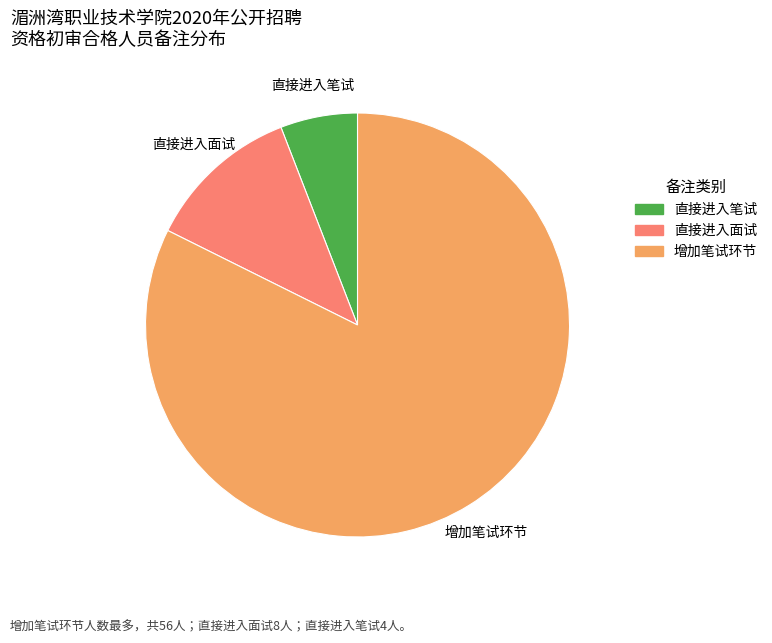

The 直接进入笔试 slice represents 6% of the pie. True or false?

True